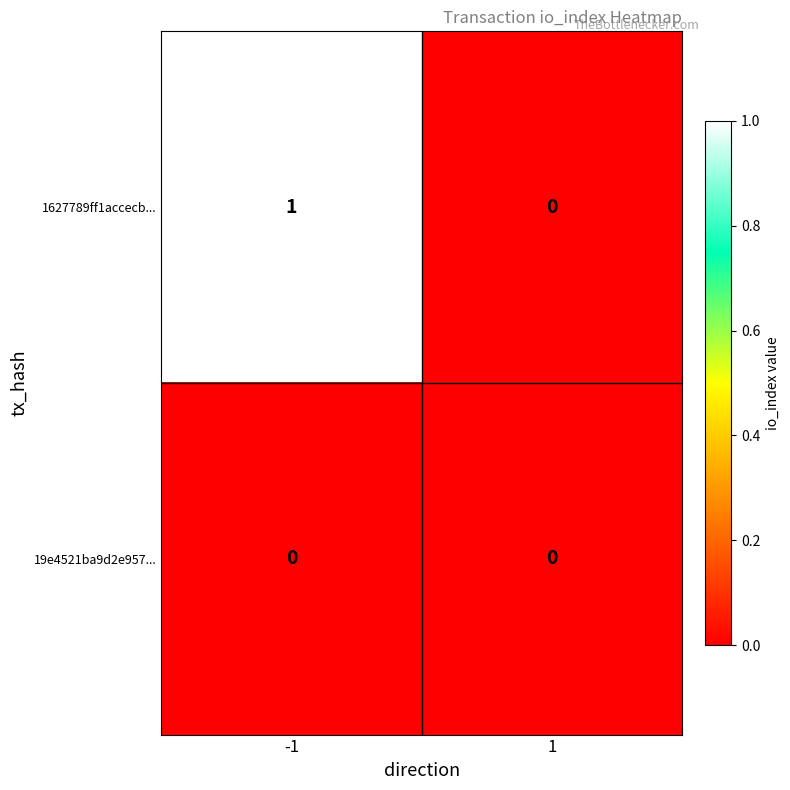

Between -1 and 1, which series saw the biggest shift?

1627789ff1accecb...